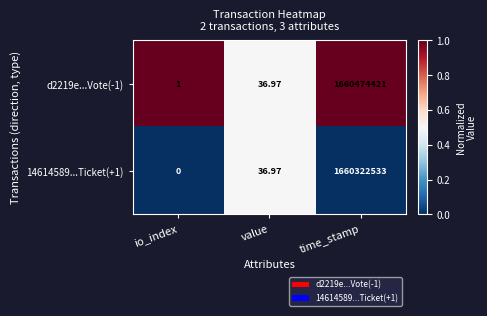

Which category has the lowest value in the 14614589...Ticket(+1) series?

io_index